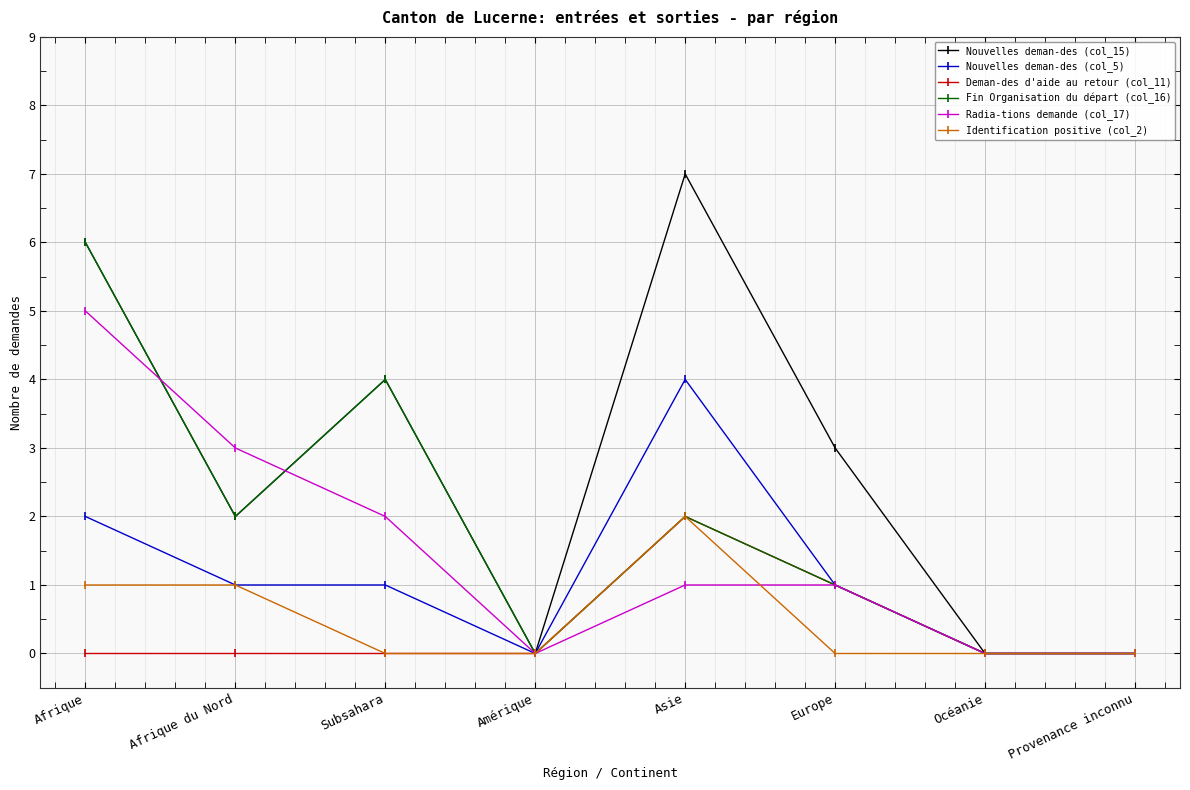

At which category is the sum across all series the highest?

Afrique